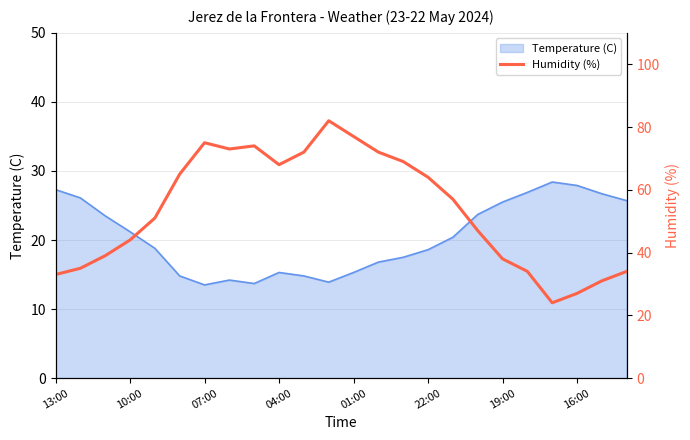

The value of Temperature (C) at 13:00 is 46.6. True or false?

False